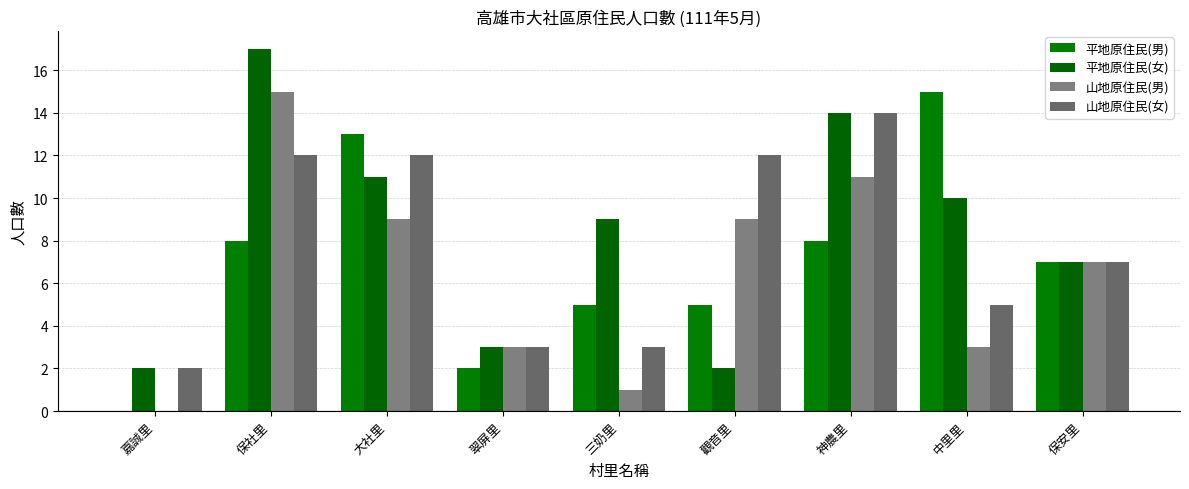

Rank the categories by 山地原住民(男) value from lowest to highest.

嘉誠里, 三奶里, 翠屏里, 中里里, 保安里, 大社里, 觀音里, 神農里, 保社里